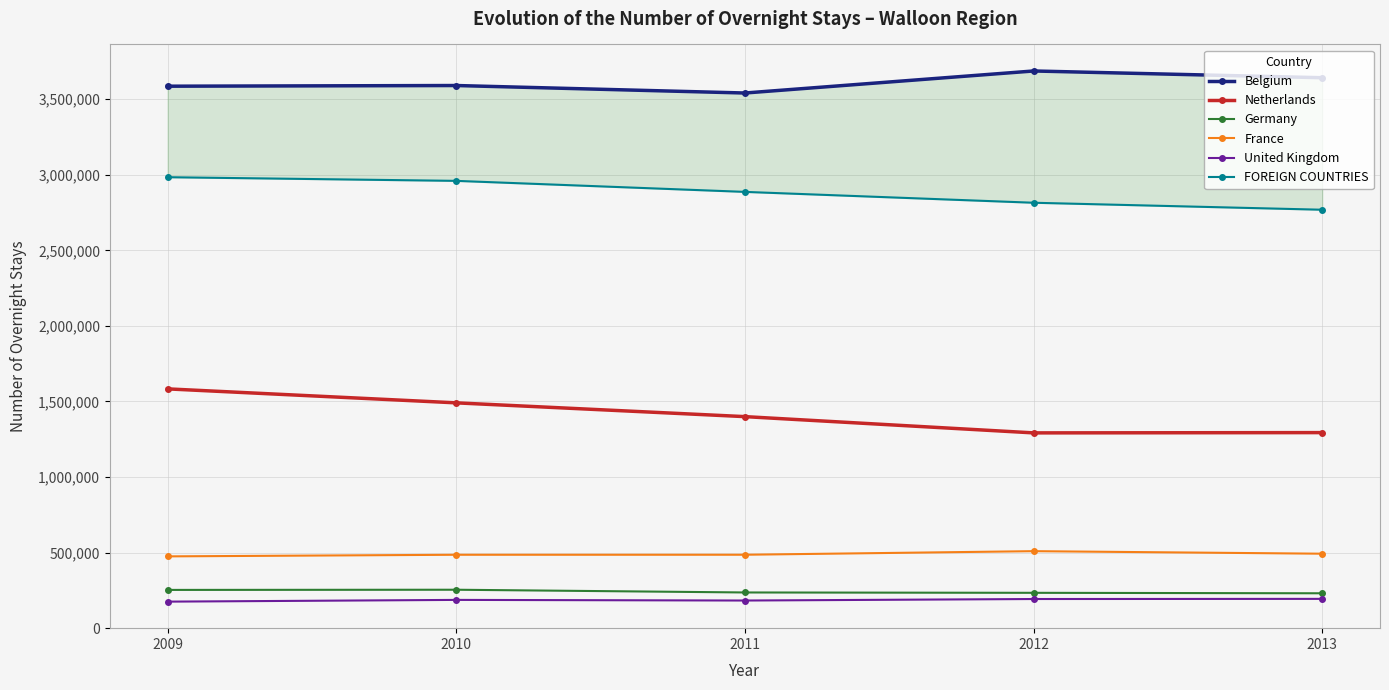

How many data points in Netherlands are less than 1399644?

2